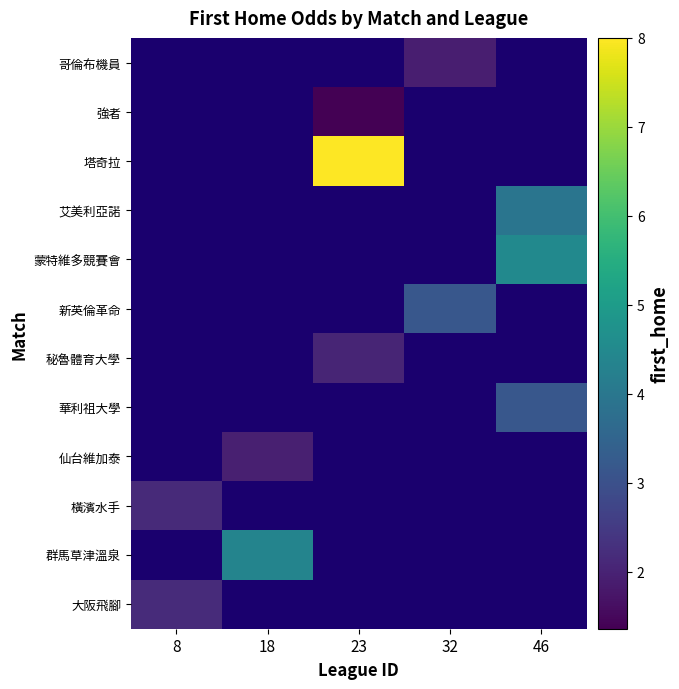

How many positive values does the 新英倫革命 series have?

1